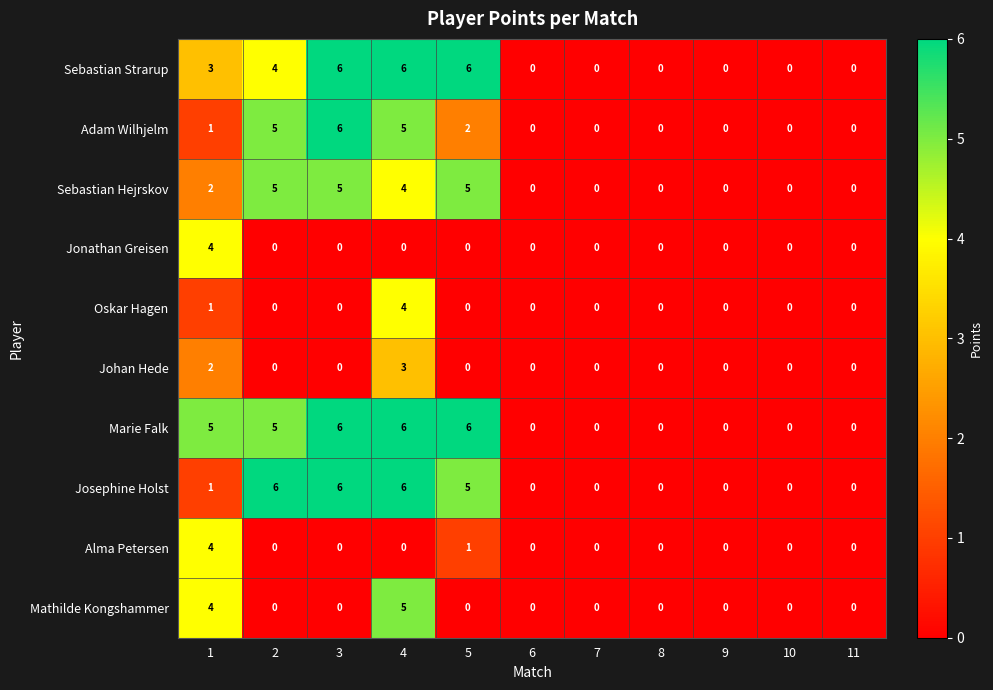

Is it true that Jonathan Greisen equals 1 at 10?

False